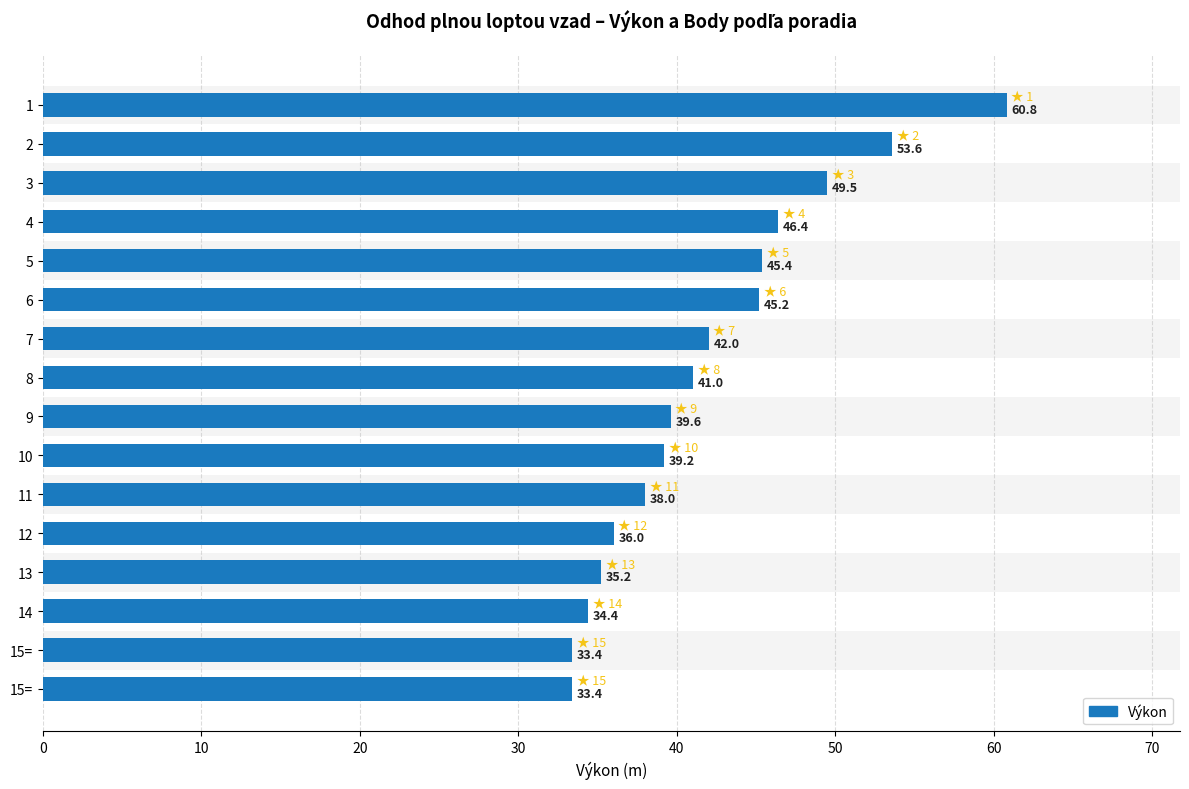

The chart shows a value of 36.0 at 12. True or false?

True